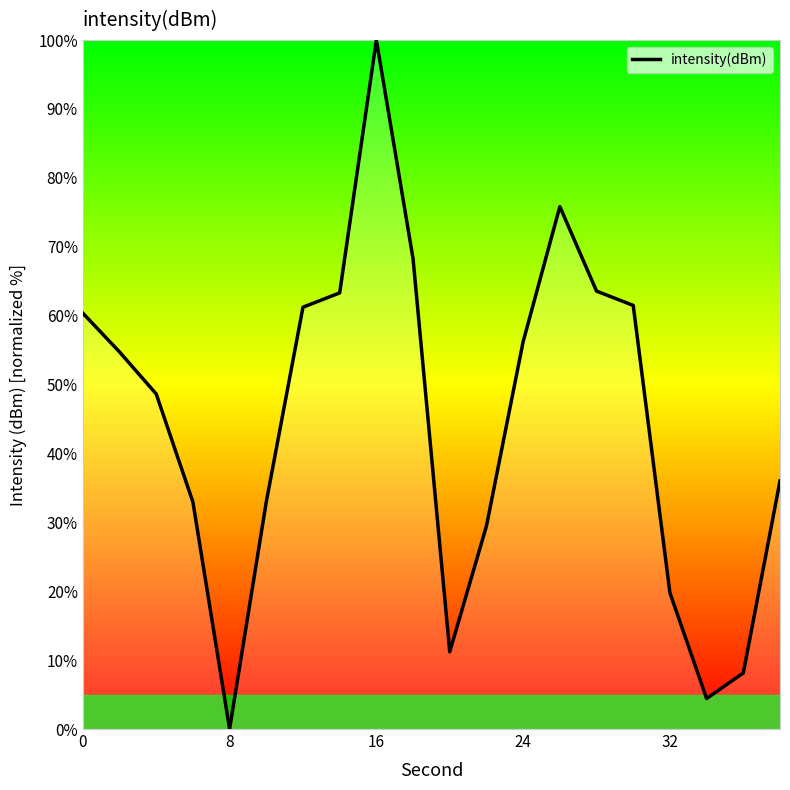

What is the greatest value displayed?

100.0